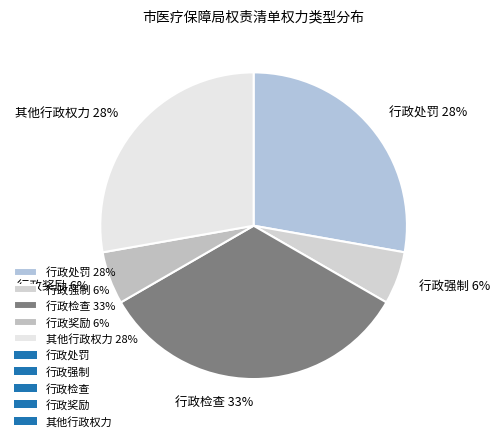

To the nearest percent, what portion does 行政强制 6% represent?

6%